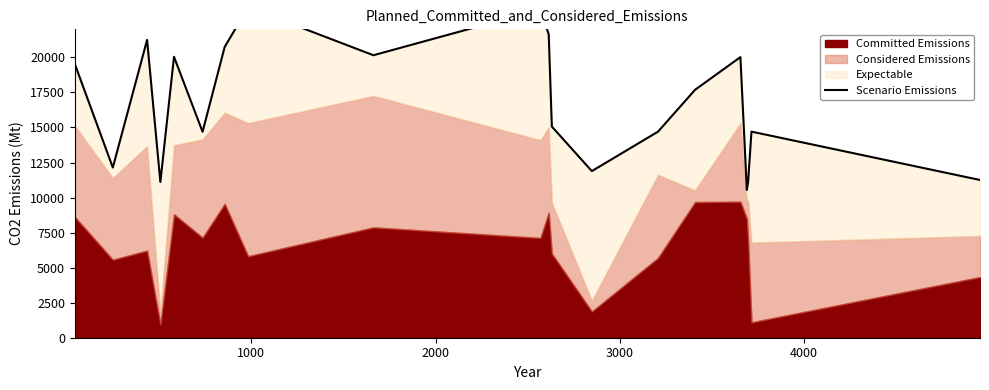

What position from the right is 13?

7